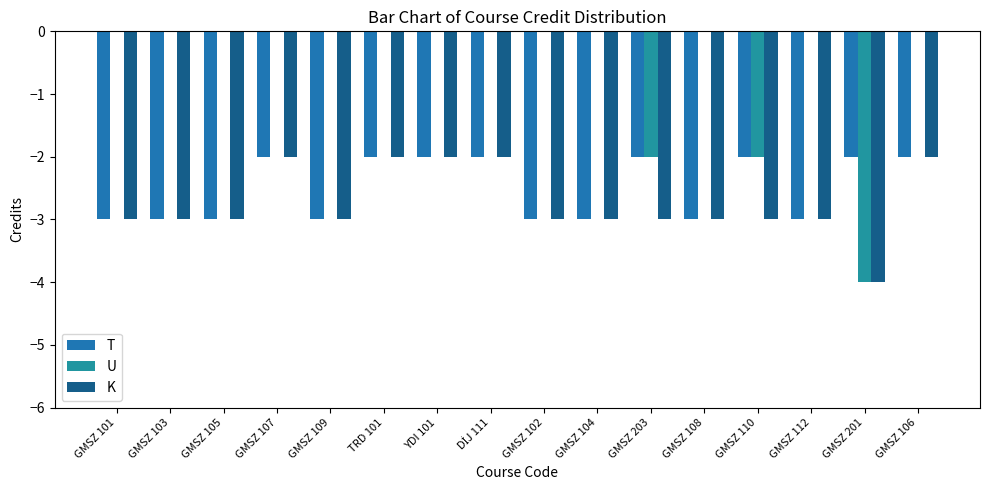

Count the U values in the range 0 to 1.

13